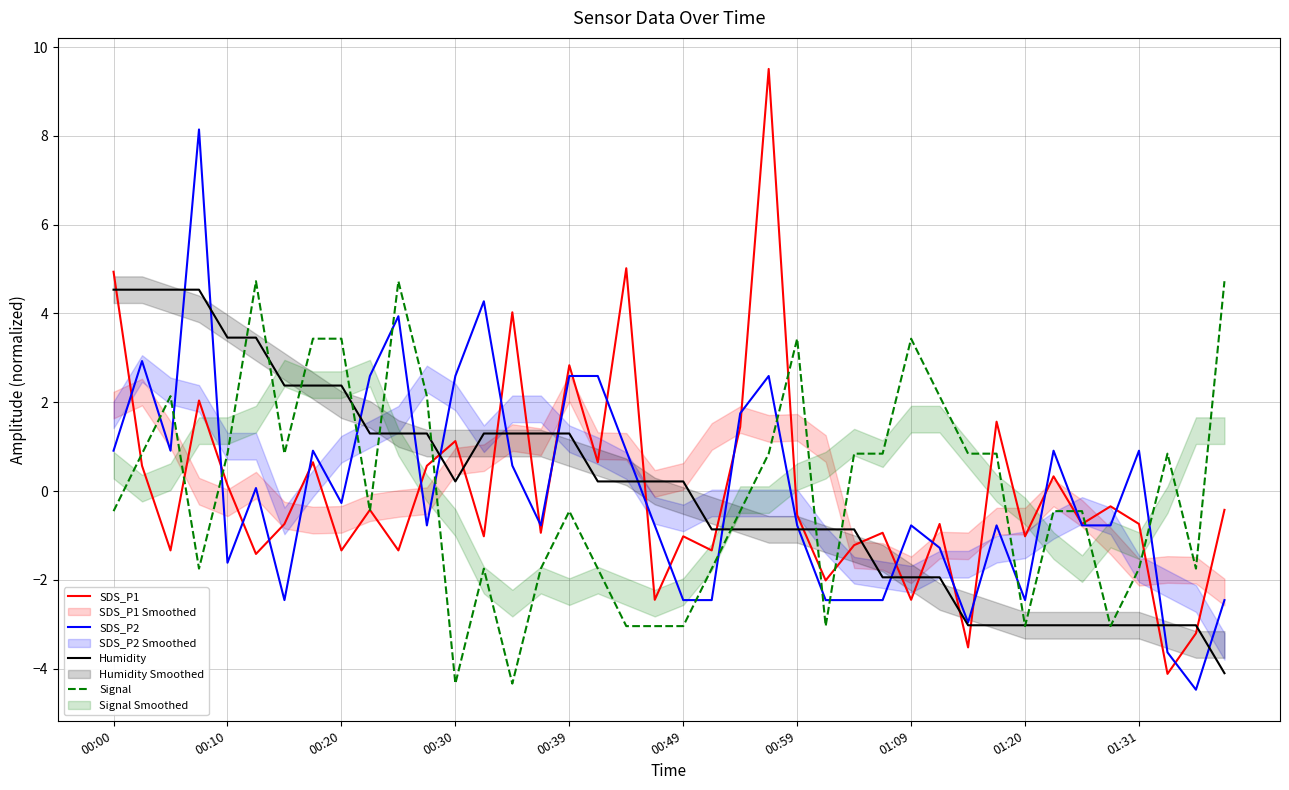

Does the chart display data point markers on the line(s)?

No